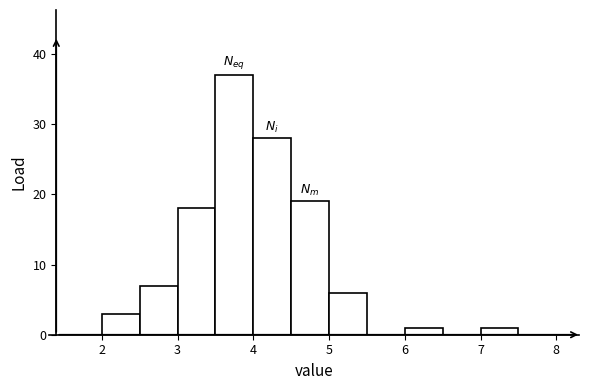

What is the height of the bar covering 5.0 to 5.5 on the x-axis? The values are not printed on the chart, so give them approximately, as read against the axis.

6